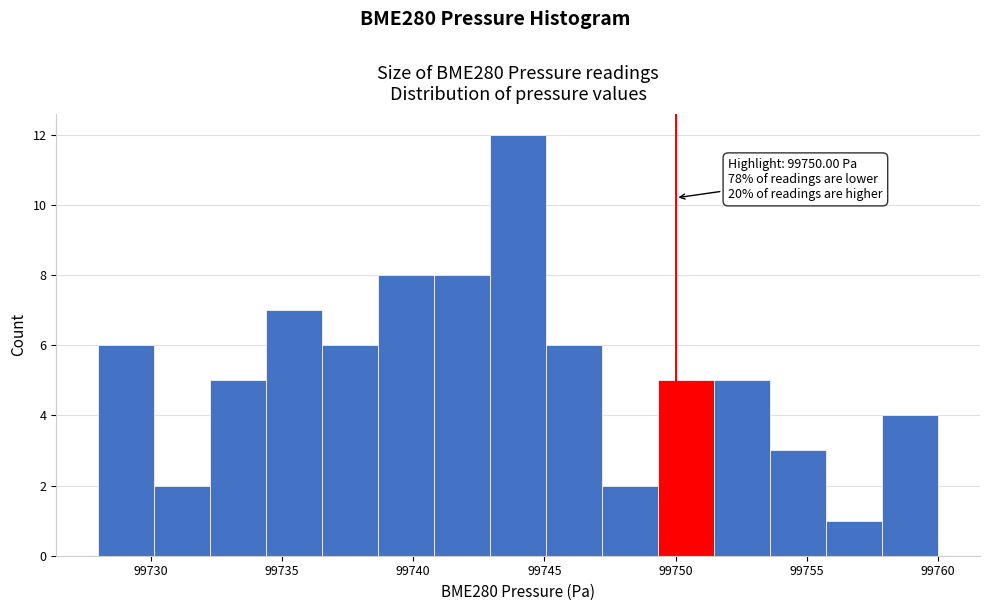

Over which range of the x-axis is the bar tallest?

99743.0 to 99745.0